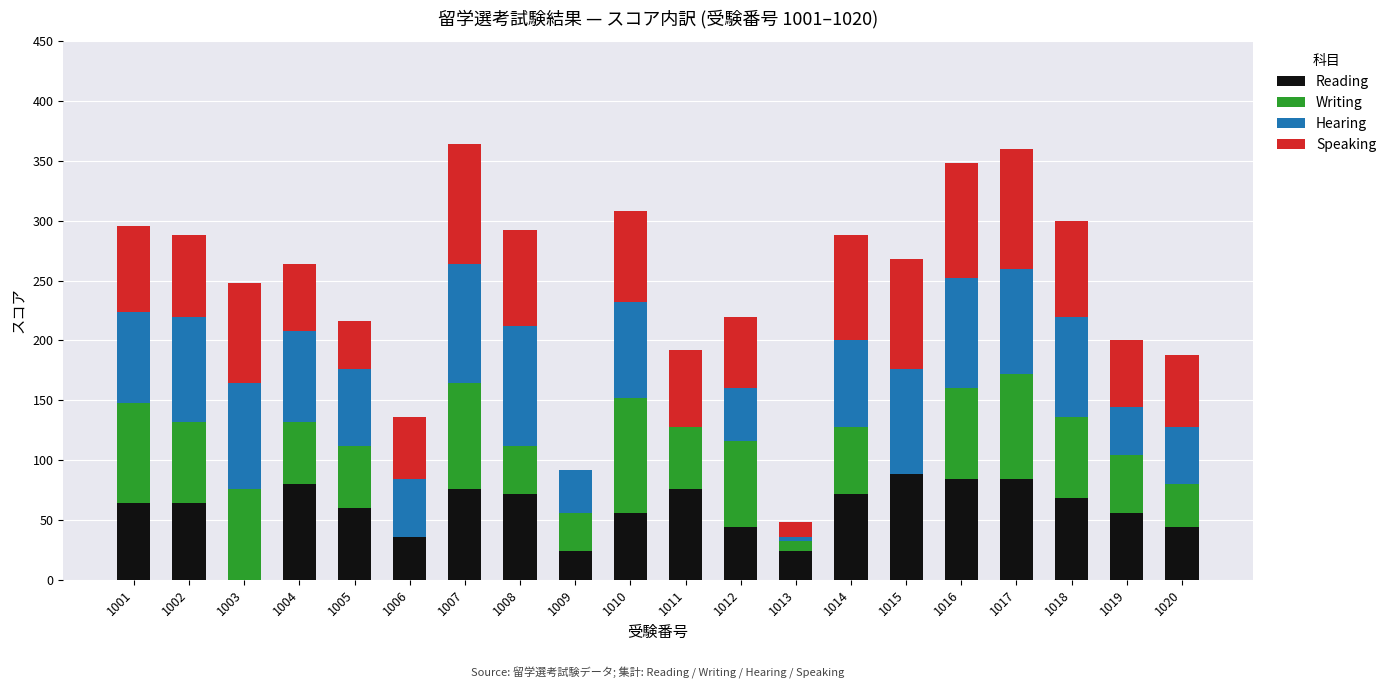

Read the Reading value at 1016, to the nearest 10.

80